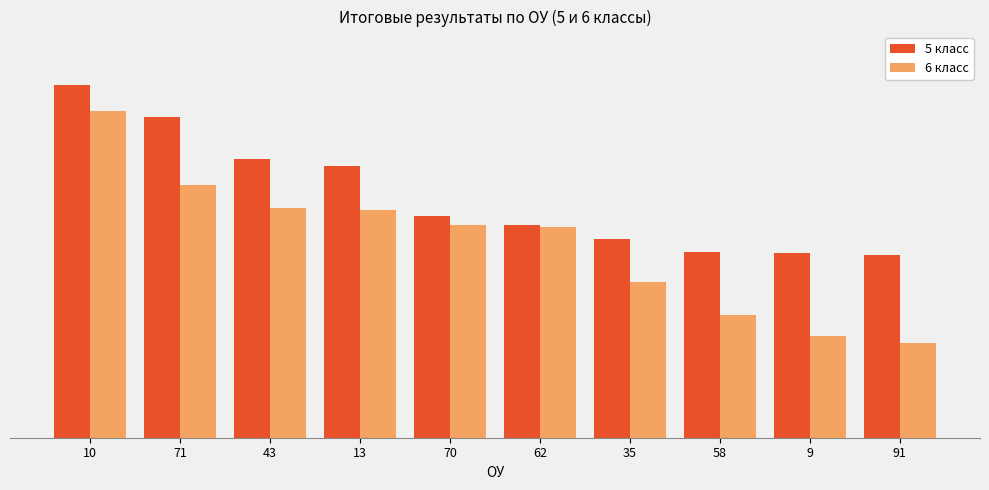

Which series changed the most between 13 and 62?

5 класс